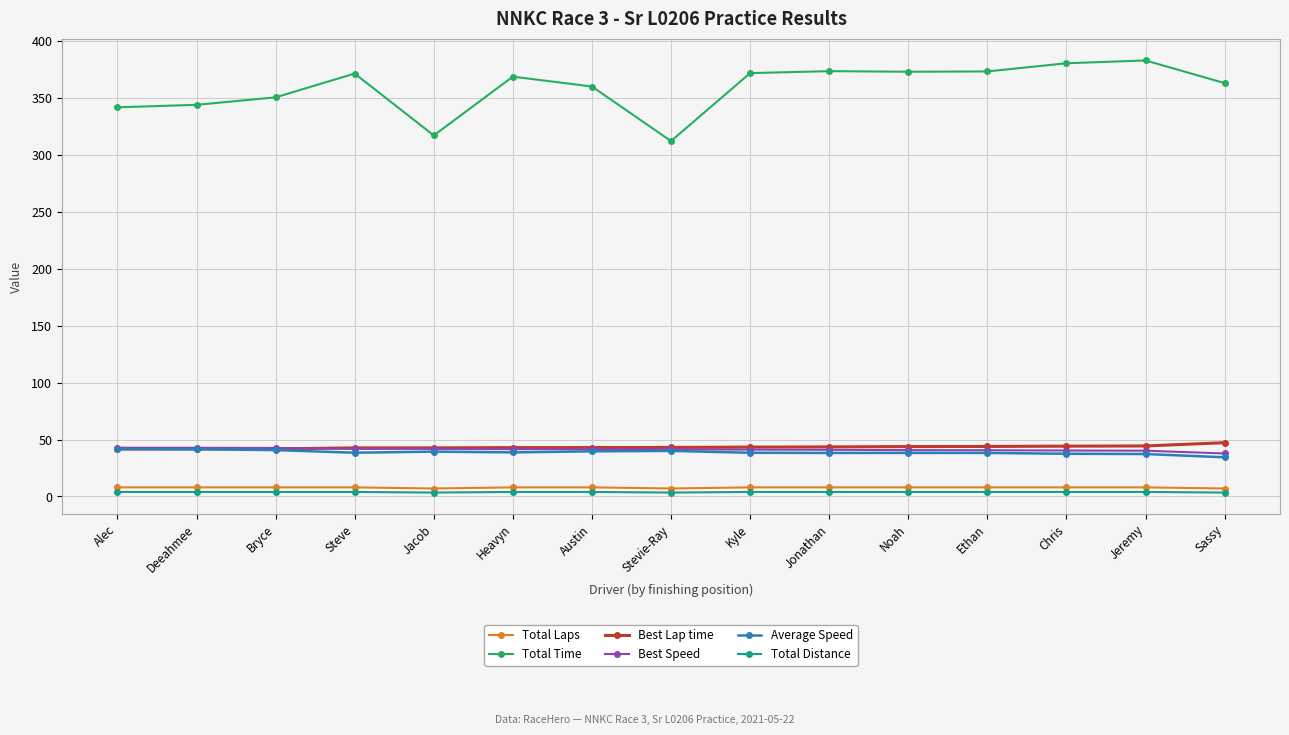

What is the lowest value of the Total Time series?

311.9